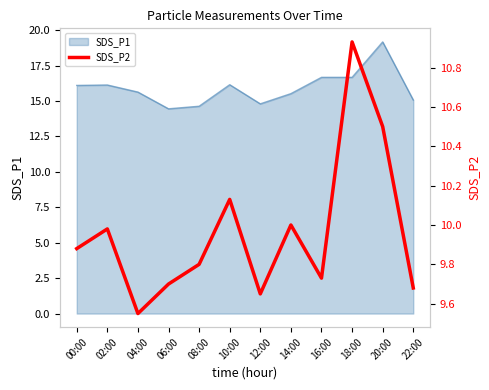

The value of SDS_P1 at 08:00 is 14.6. True or false?

True